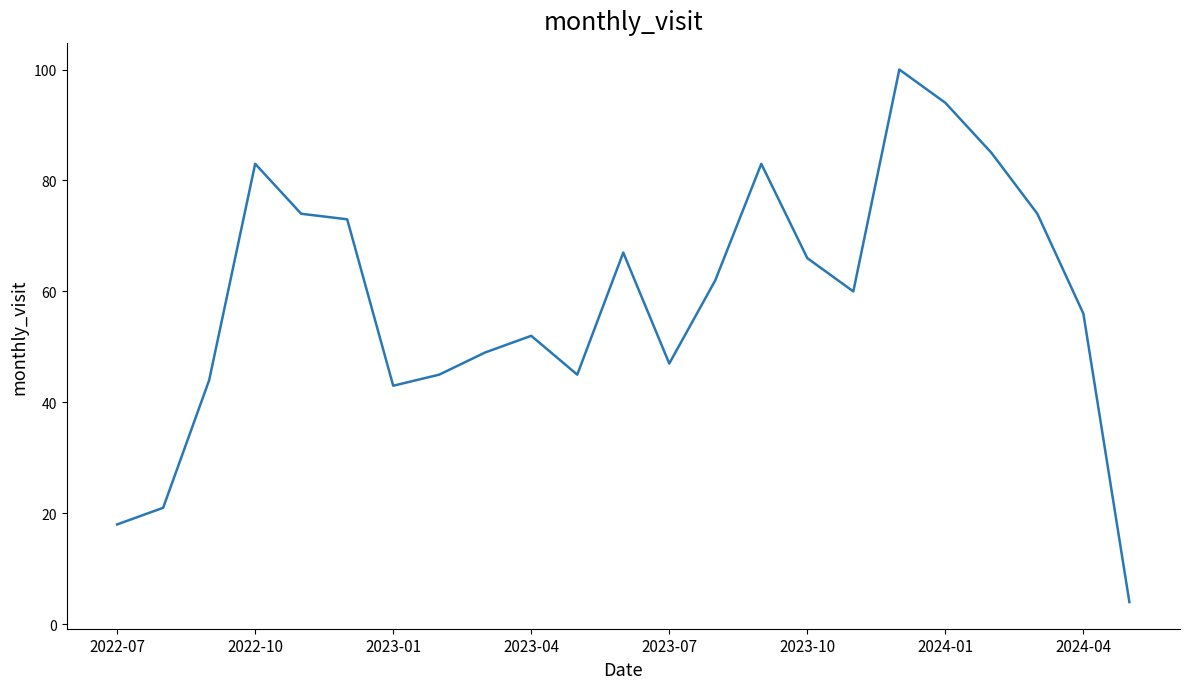

What is the difference between the maximum and minimum values?

96